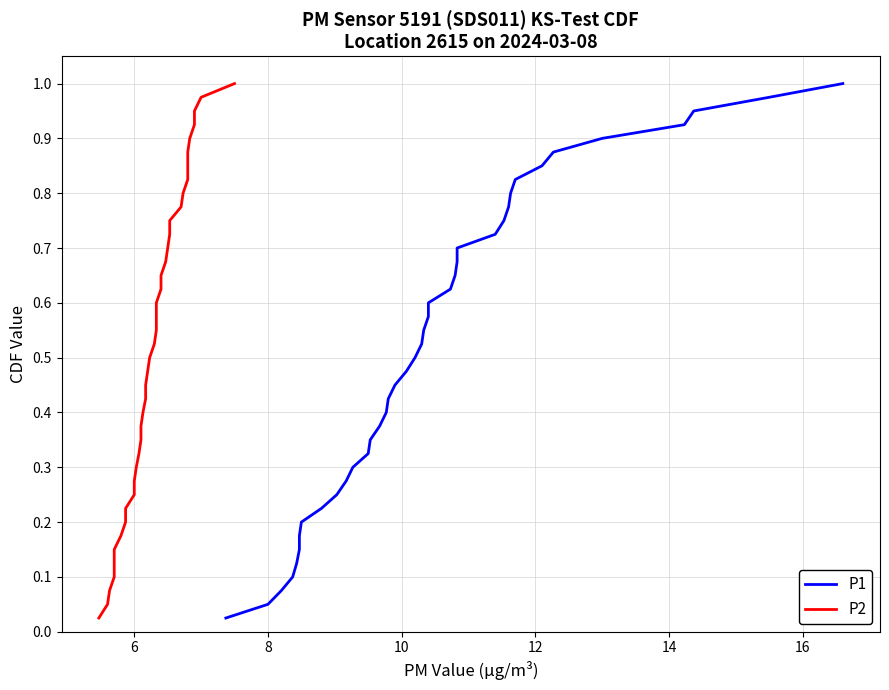

How many distinct data groups are displayed?

2